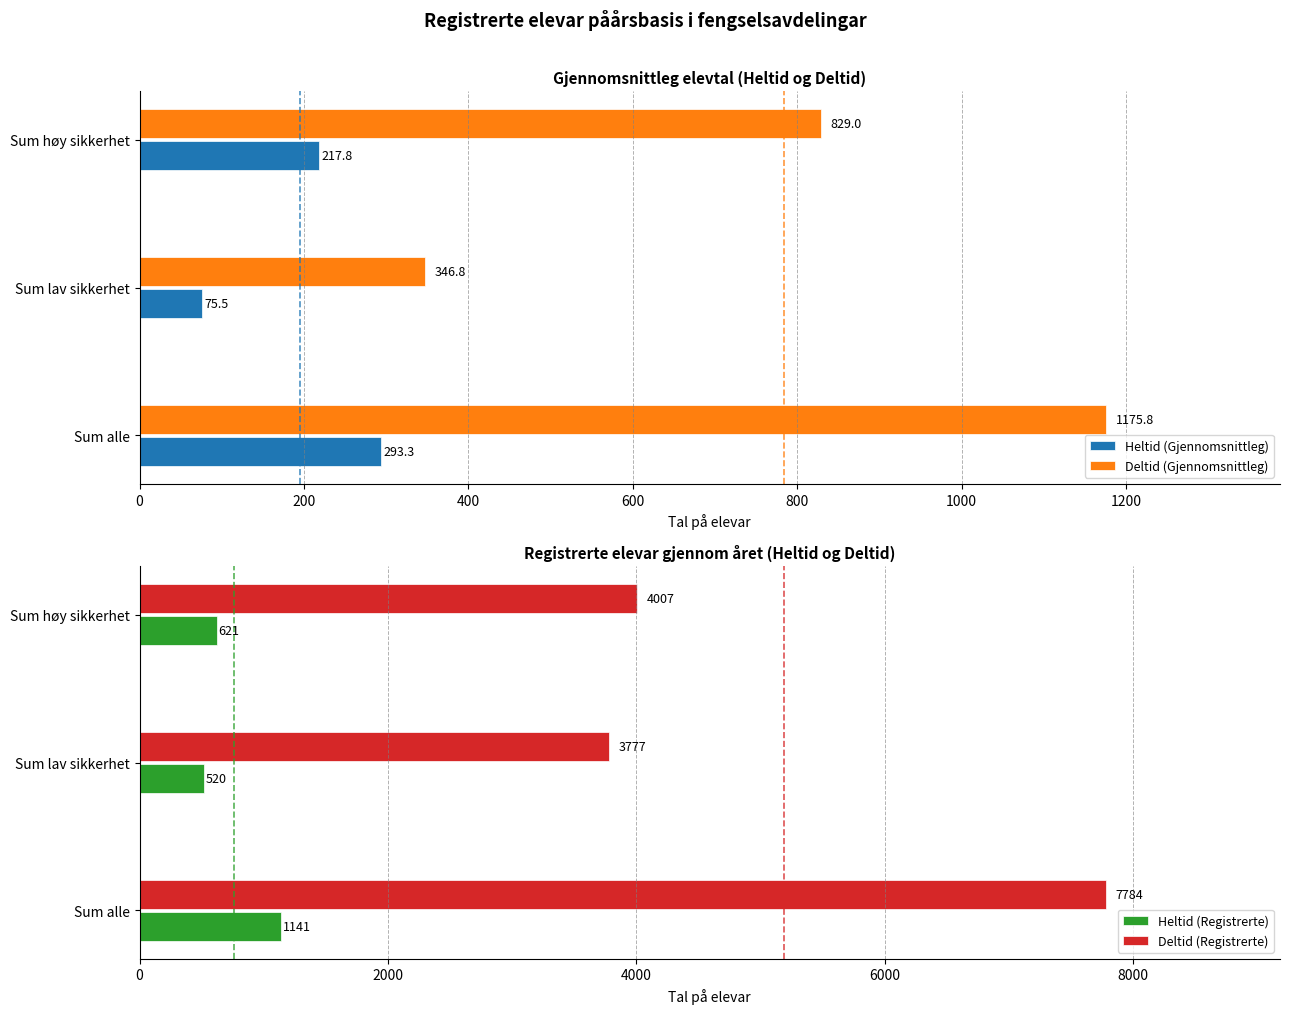

Rank the categories by Heltid (Gjennomsnittleg) value from highest to lowest.

Sum alle, Sum høy sikkerhet, Sum lav sikkerhet